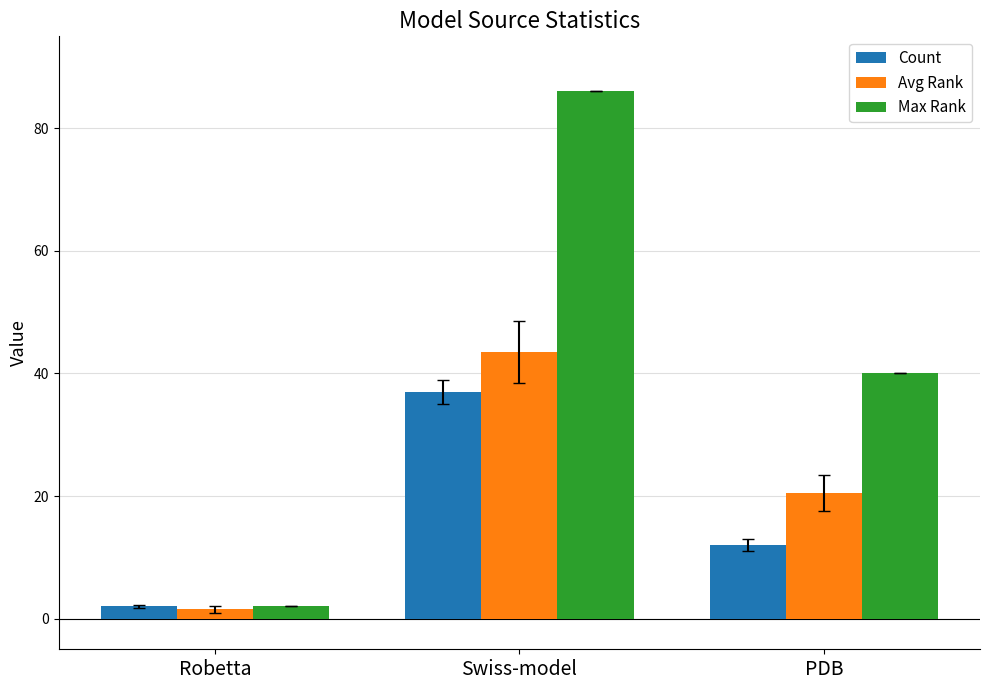

Reading right to left, what are all the values shown in this chart?

Count: 12.0	37.0	2.0
Avg Rank: 20.5	43.5	1.5
Max Rank: 40.0	86.0	2.0